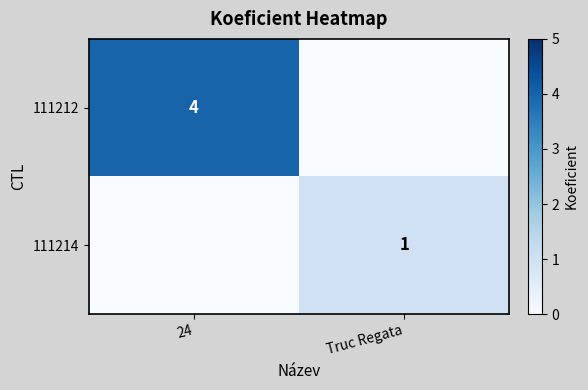

The 111212 series shows 6 at 24. True or false?

False